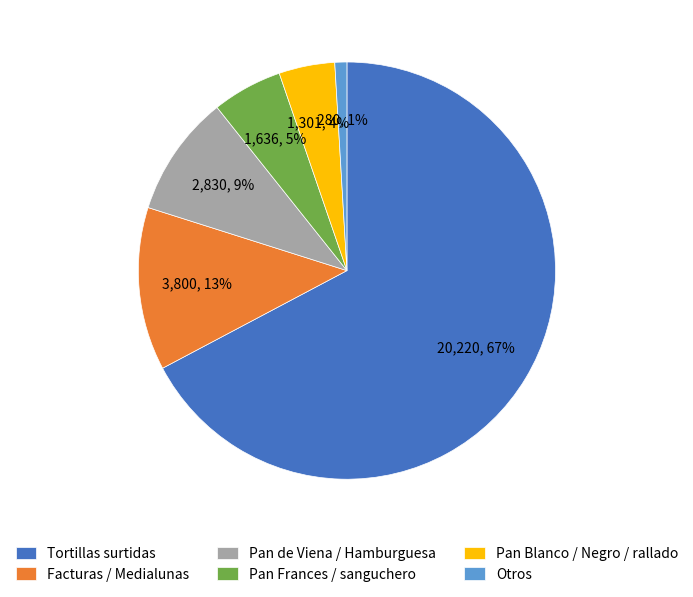

The Tortillas surtidas slice represents 54% of the pie. True or false?

False